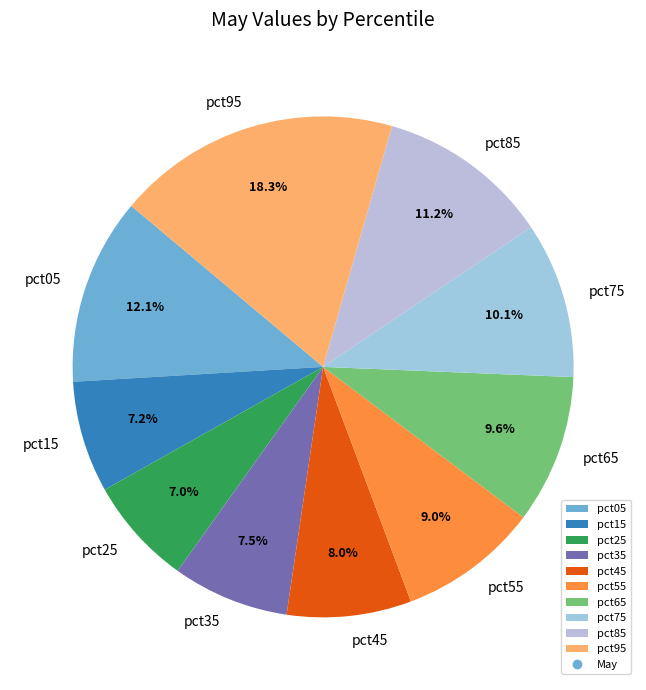

True or false: pct25 accounts for 7% of the total.

True